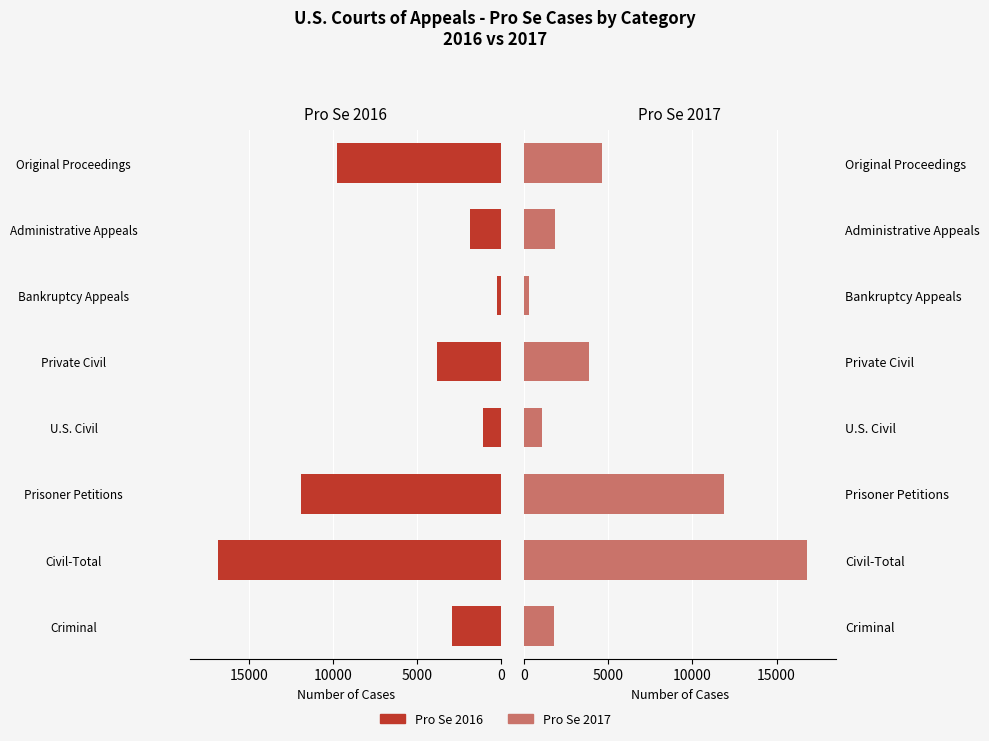

What are all the series names shown in the legend?

Pro Se 2016, Pro Se 2017